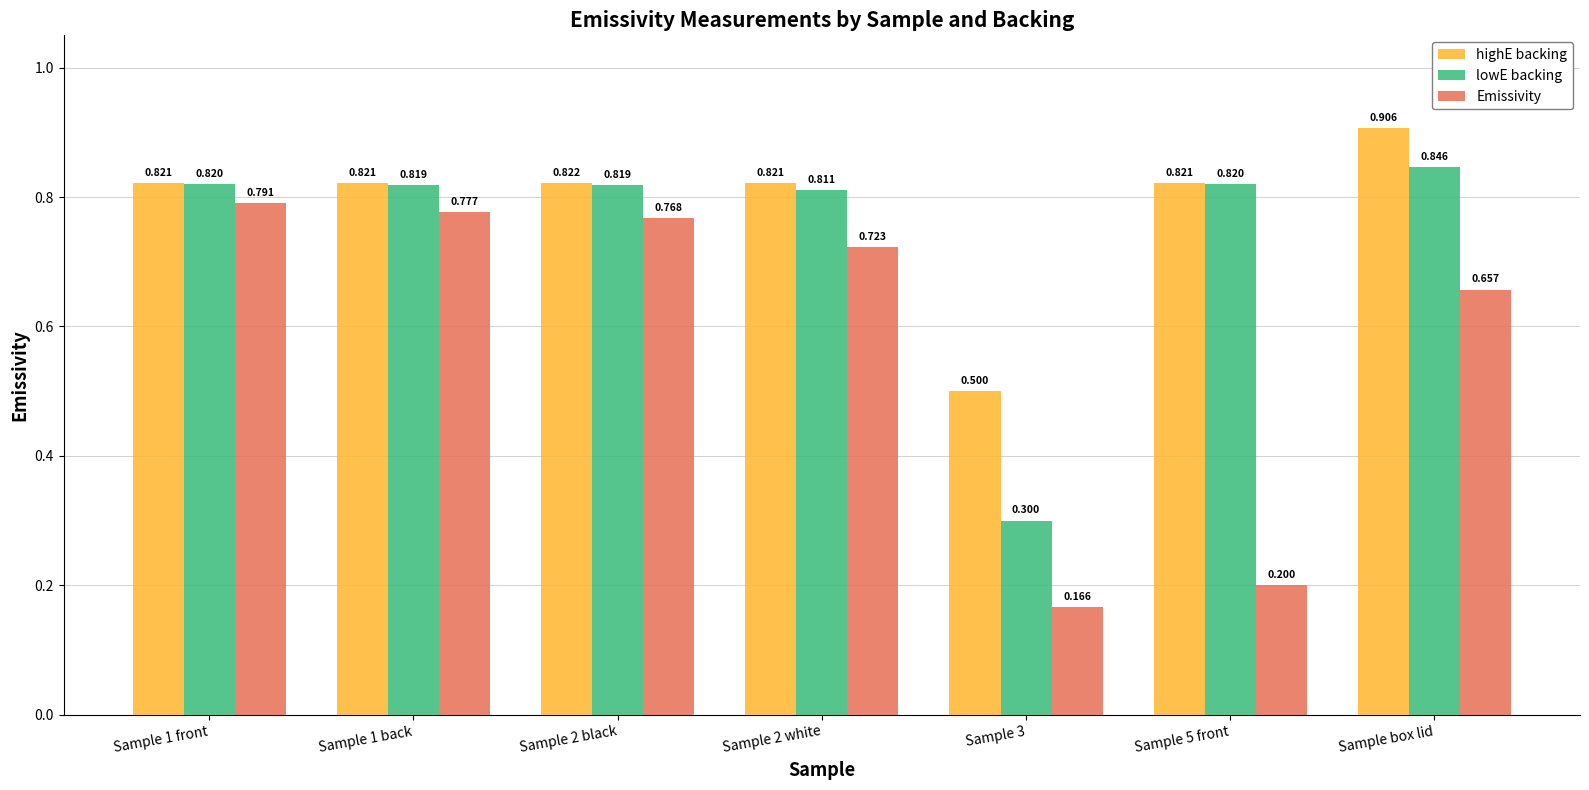

What is the total value across all series at Sample 1 back?

2.4